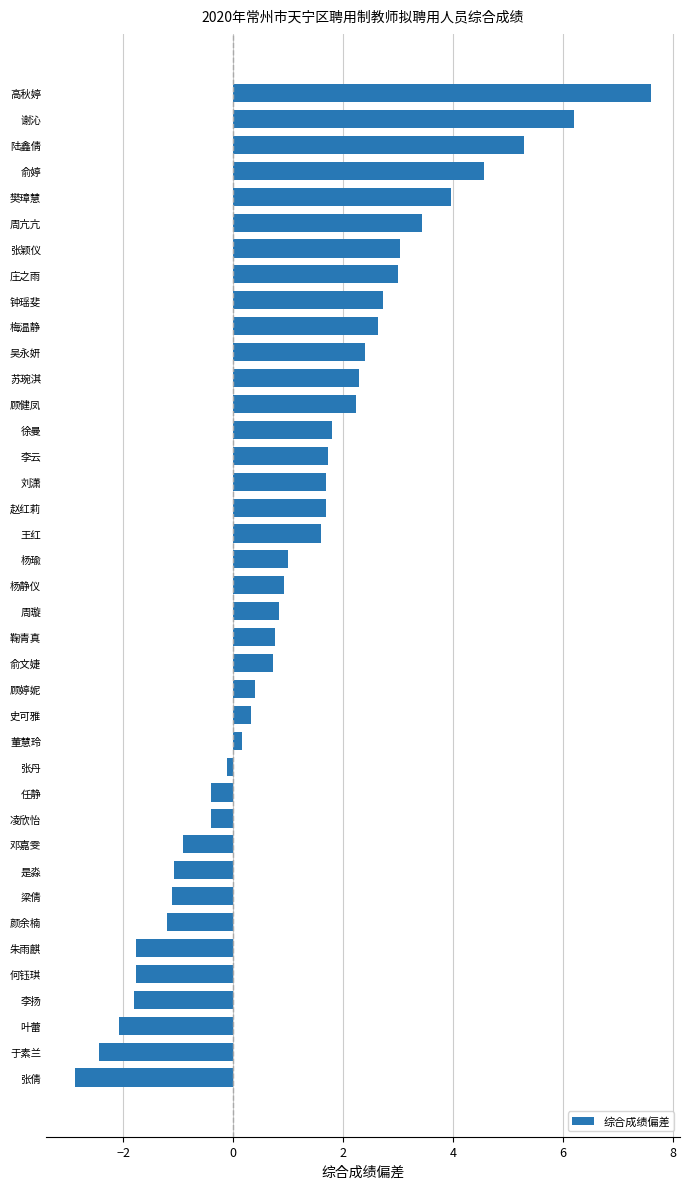

Count the number of data series in this chart.

1